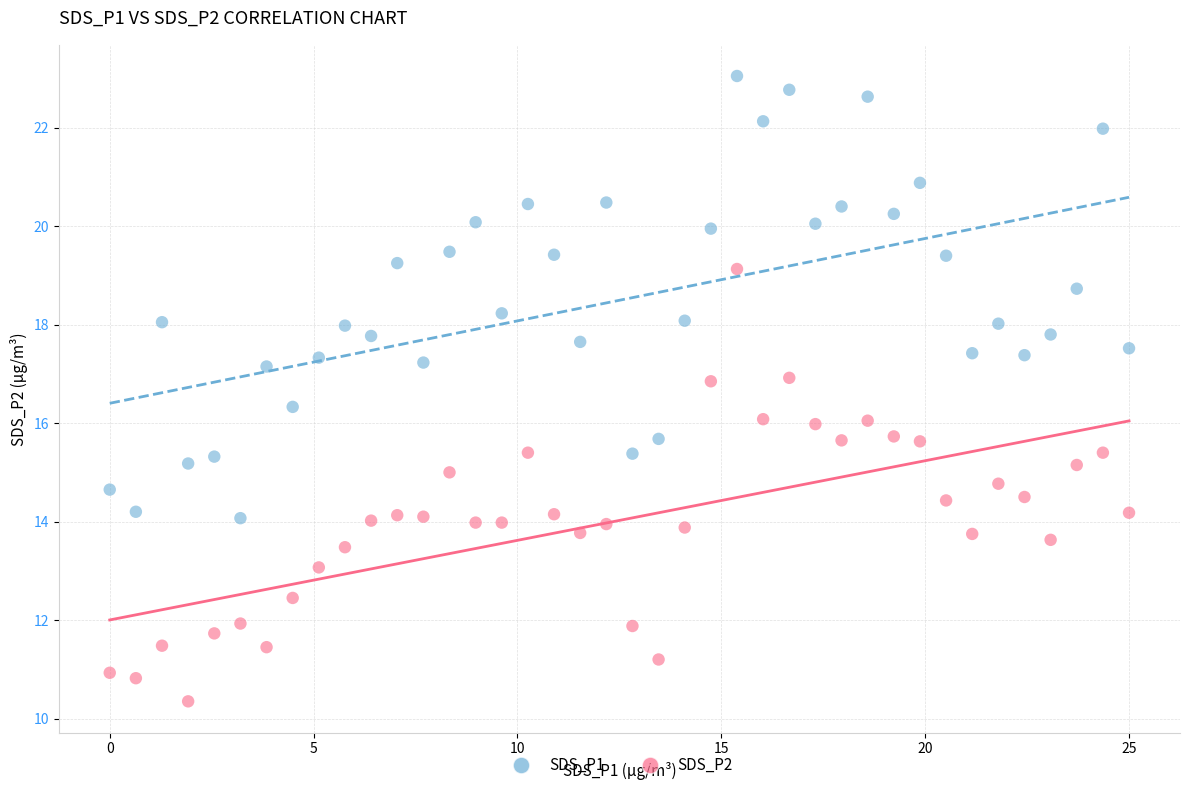

Which series reaches the minimum Y coordinate?

SDS_P2